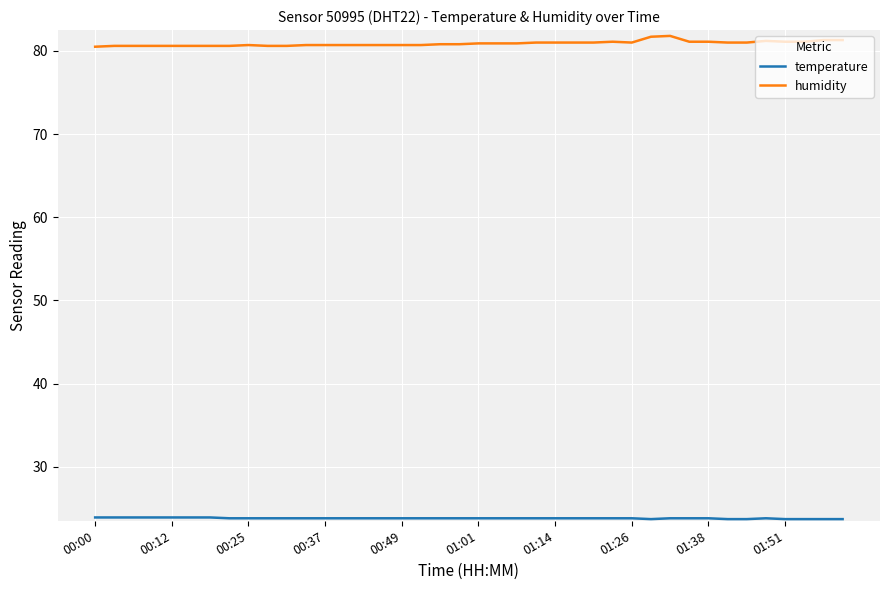

Which series has the widest spread of values?

humidity